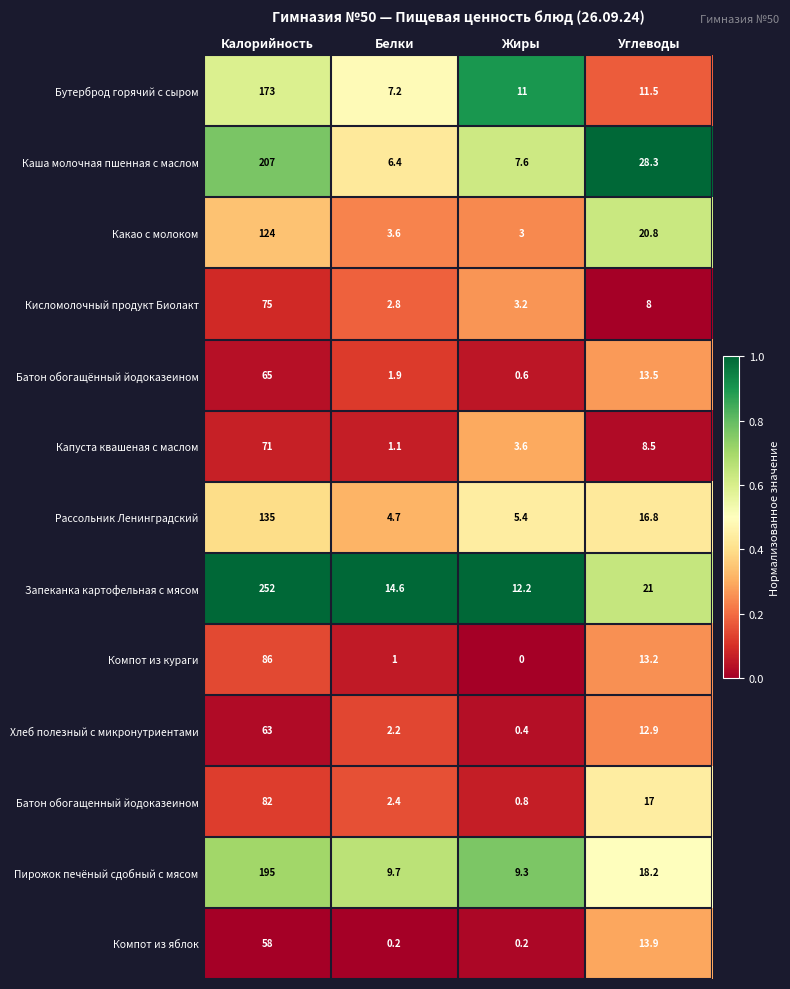

Which series has the largest range (max minus min)?

Запеканка картофельная с мясом